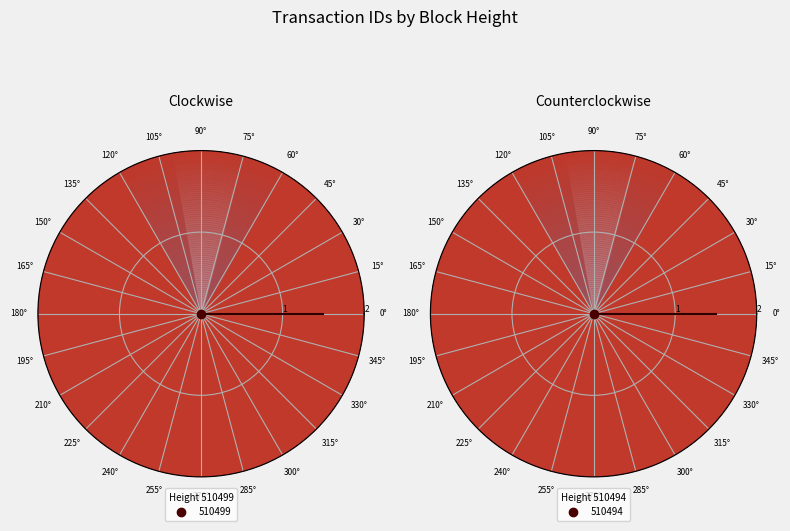

To the nearest percent, what is the average slice percentage?

50%